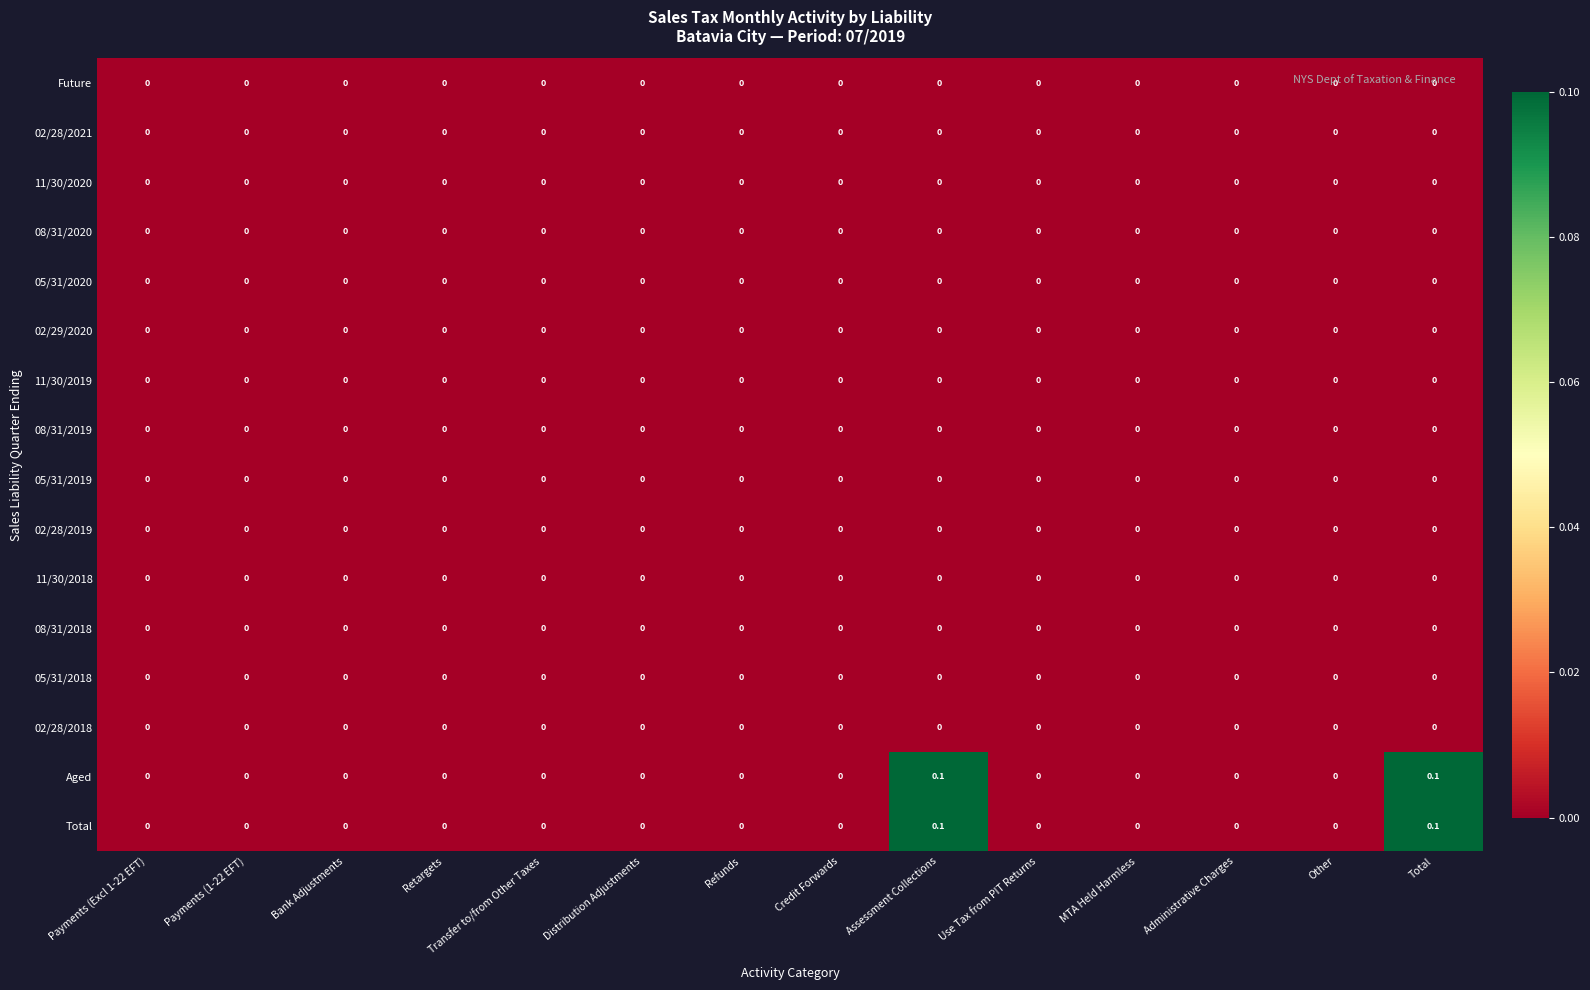

Is it true that 05/31/2018 equals 0.0 at Refunds?

True